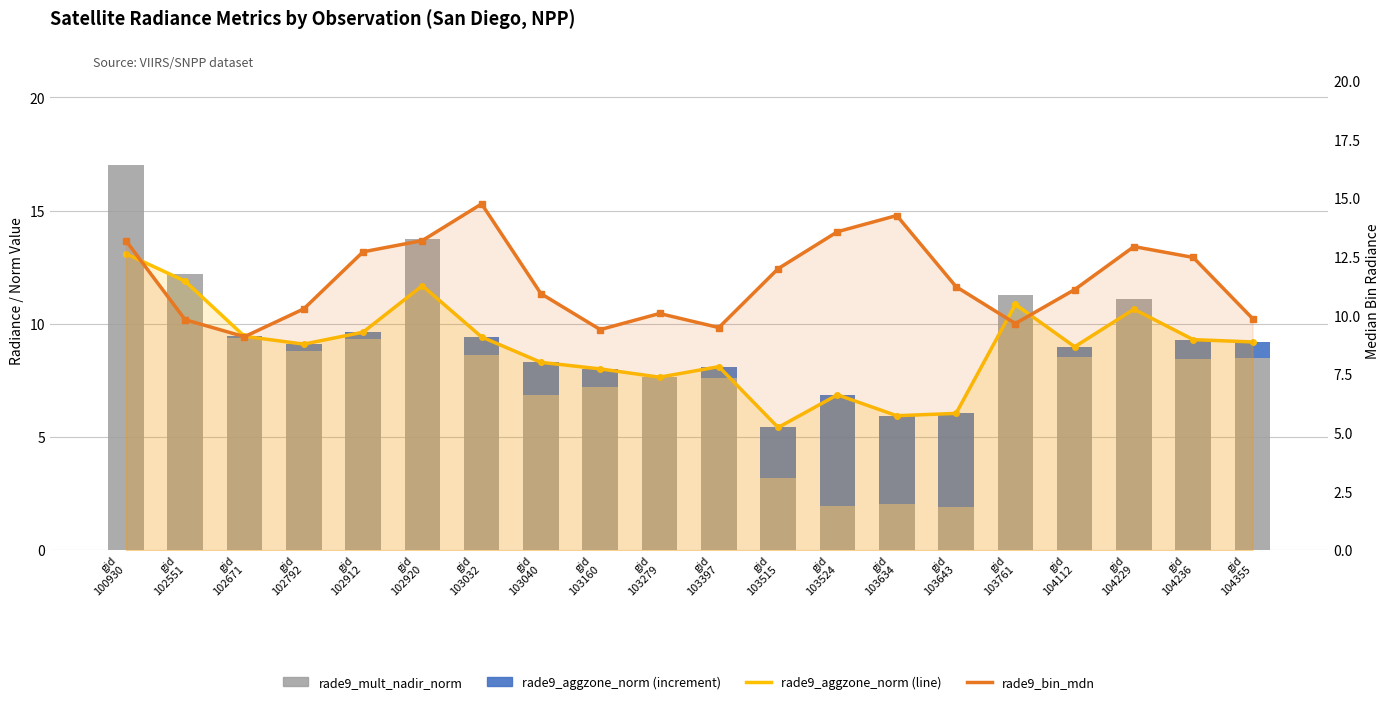

How many data points in rade9_bin_mdn are less than 11?

9